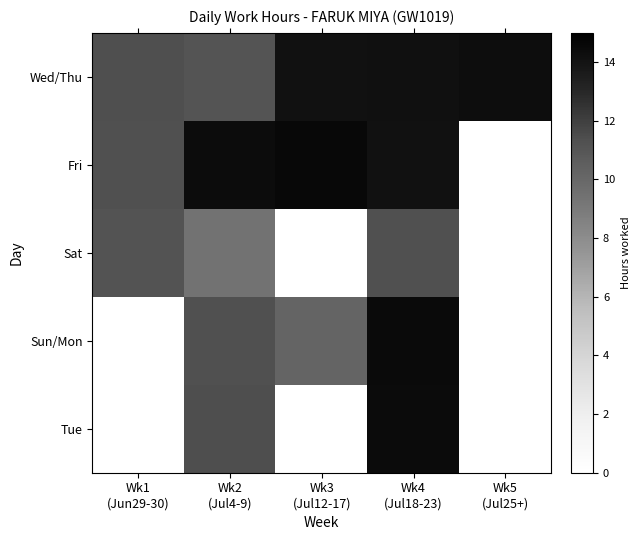

Which series has the widest spread of values?

Sat